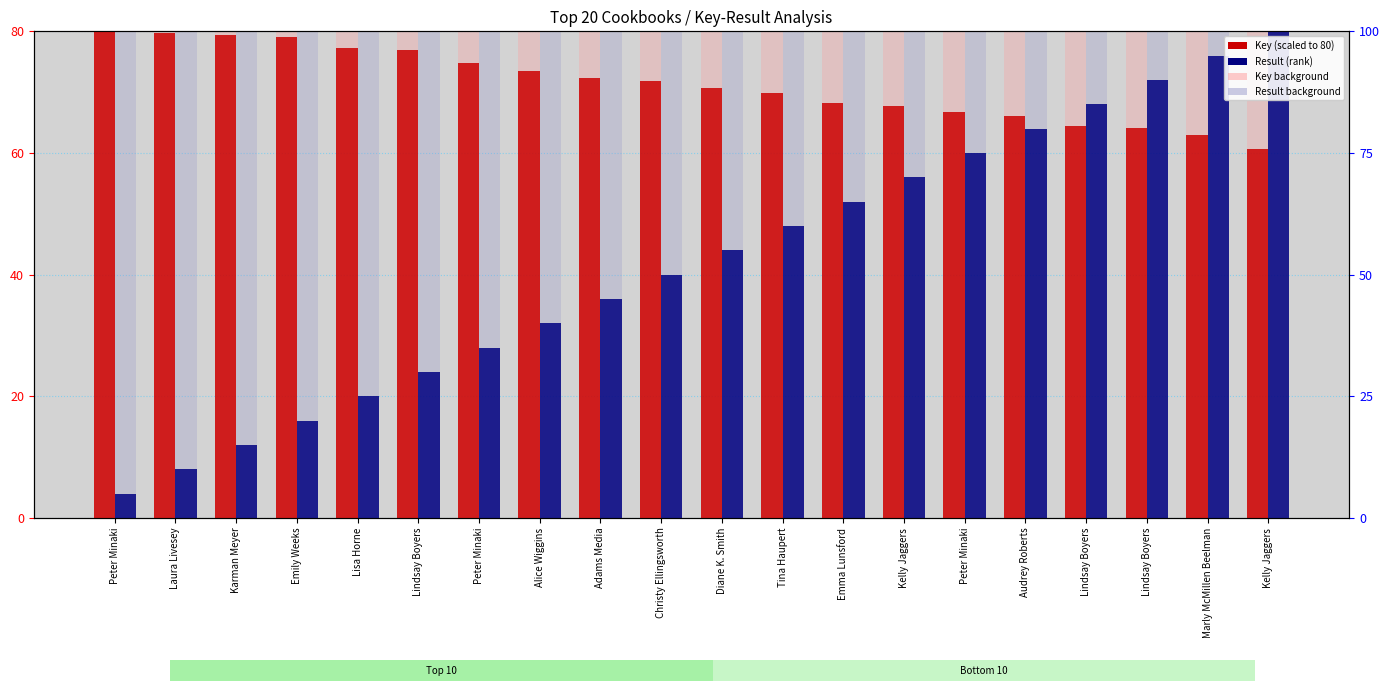

At which category does the chart reach its minimum across all series?

Peter Minaki